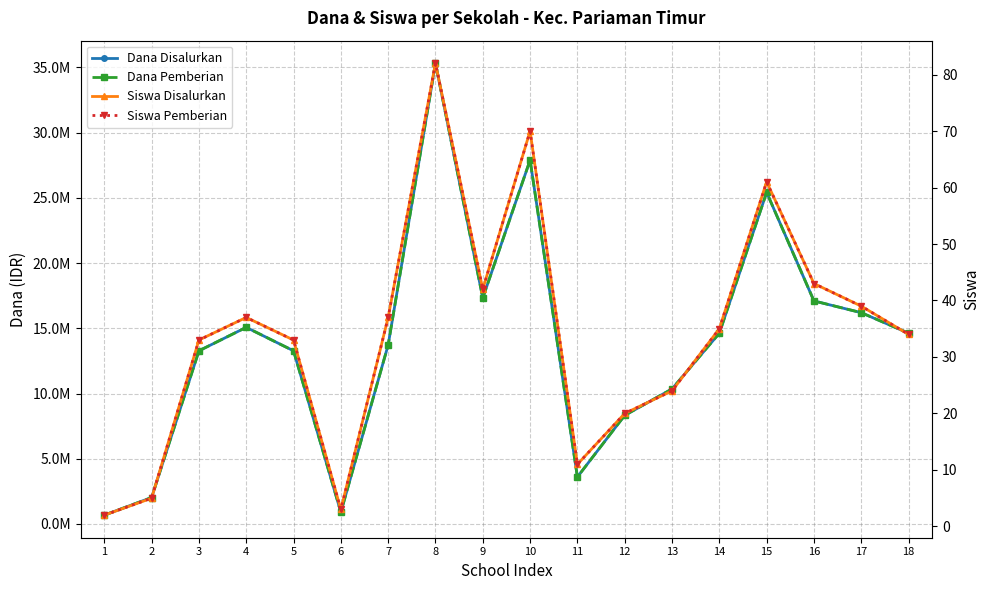

True or false: Dana Pemberian has more than 1 points higher than both neighbors.

True